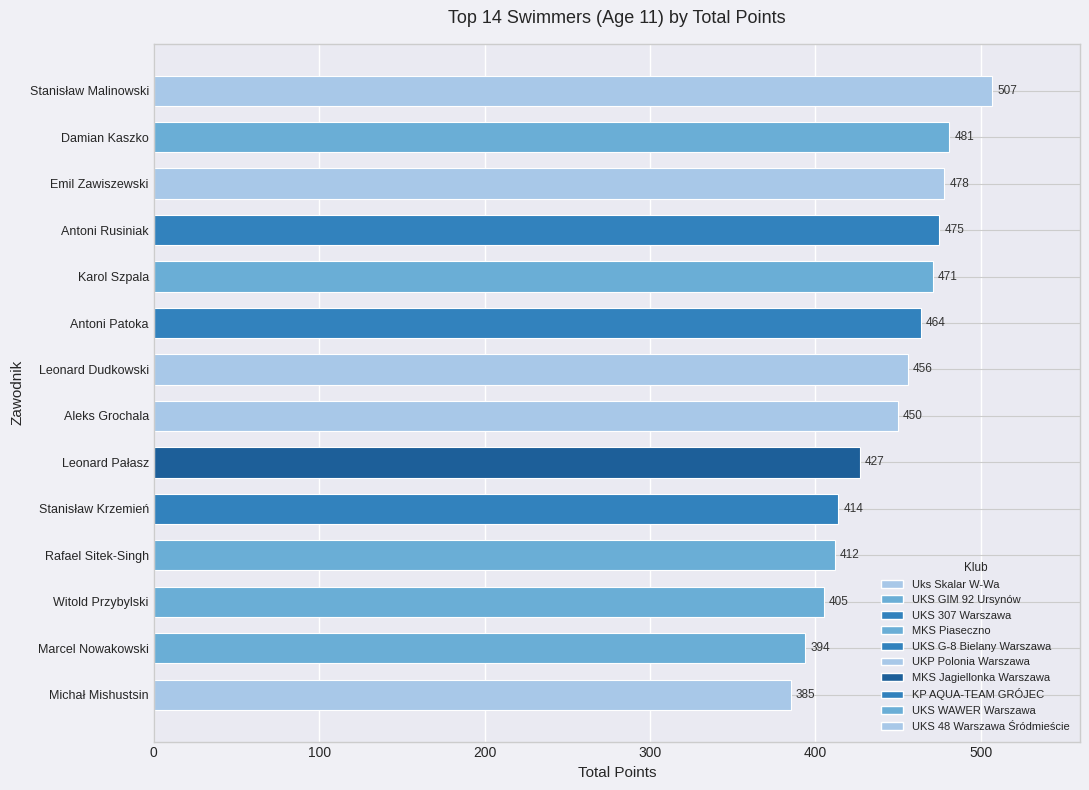

What is the greatest value displayed?

507